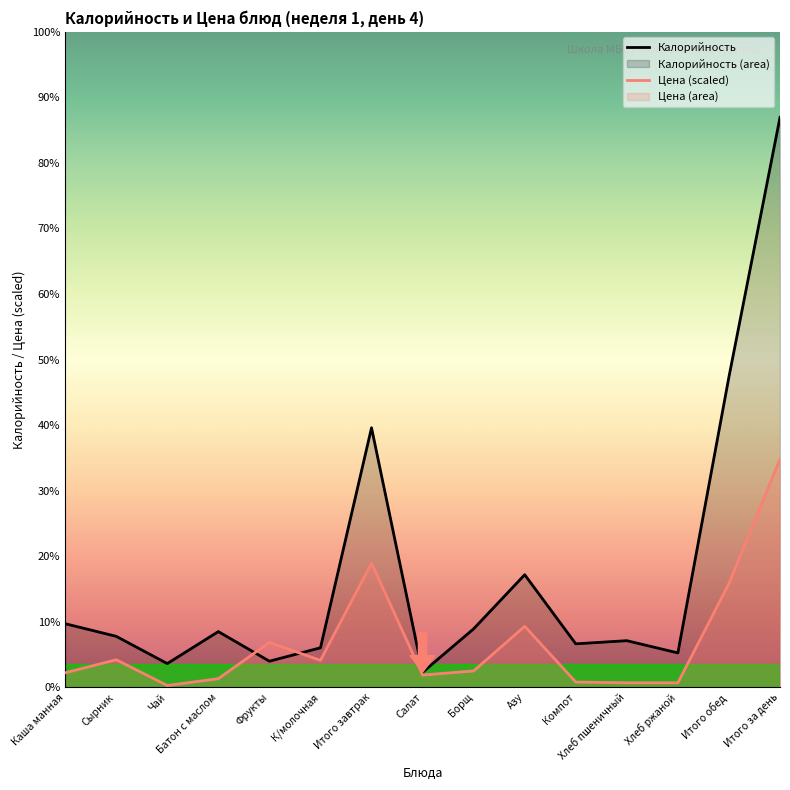

Reading left to right, list all the values displayed in this chart.

Калорийность: Каша манная=161.0	Сырник=129.0	Чай=60.0	Батон с маслом=141.0	Фрукты=66.0	К/молочная=100.0	Итого завтрак=657.0	Салат=38.0	Борщ=148.0	Азу=285.0	Компот=110.0	Хлеб пшеничный=118.0	Хлеб ржаной=87.0	Итого обед=786.0	Итого за день=1443.0
Цена (scaled): Каша манная=36.6	Сырник=69.7	Чай=4.6	Батон с маслом=21.8	Фрукты=113.6	К/молочная=68.1	Итого завтрак=314.5	Салат=30.9	Борщ=41.4	Азу=154.5	Компот=13.2	Хлеб пшеничный=11.4	Хлеб ржаной=11.4	Итого обед=262.7	Итого за день=577.2